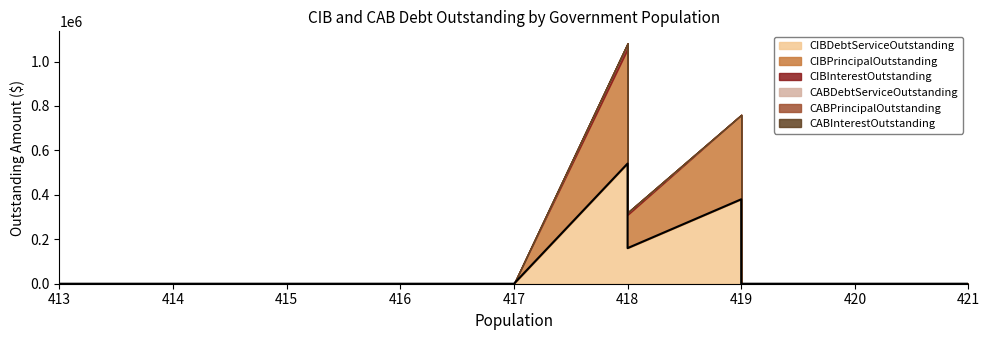

What are all the series names shown in the legend?

CIBPrincipalOutstanding, CIBInterestOutstanding, CIBDebtServiceOutstanding, CABPrincipalOutstanding, CABInterestOutstanding, CABDebtServiceOutstanding